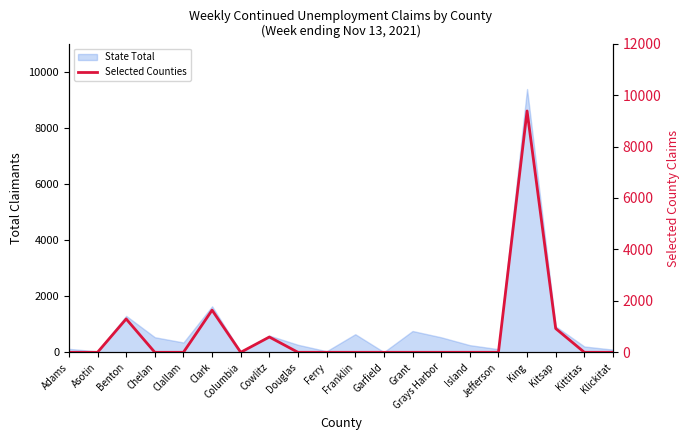

True or false: the data has more than 2 interior local peaks.

True